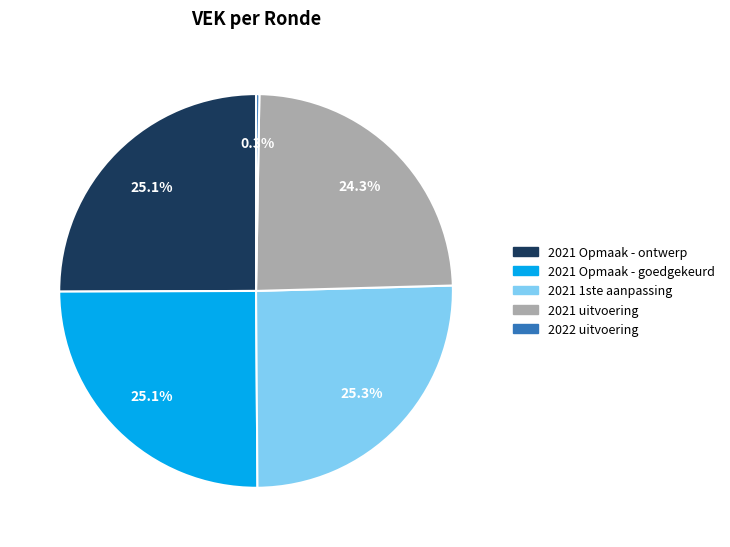

Does any single category account for the majority?

No